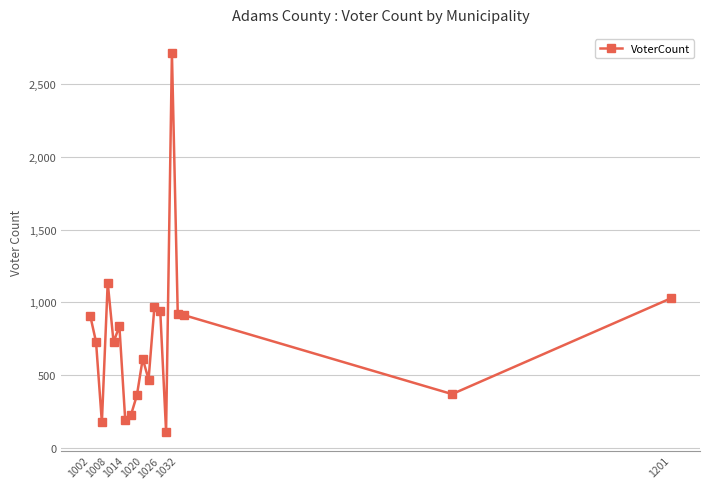

What is the maximum value shown in the chart?

2713